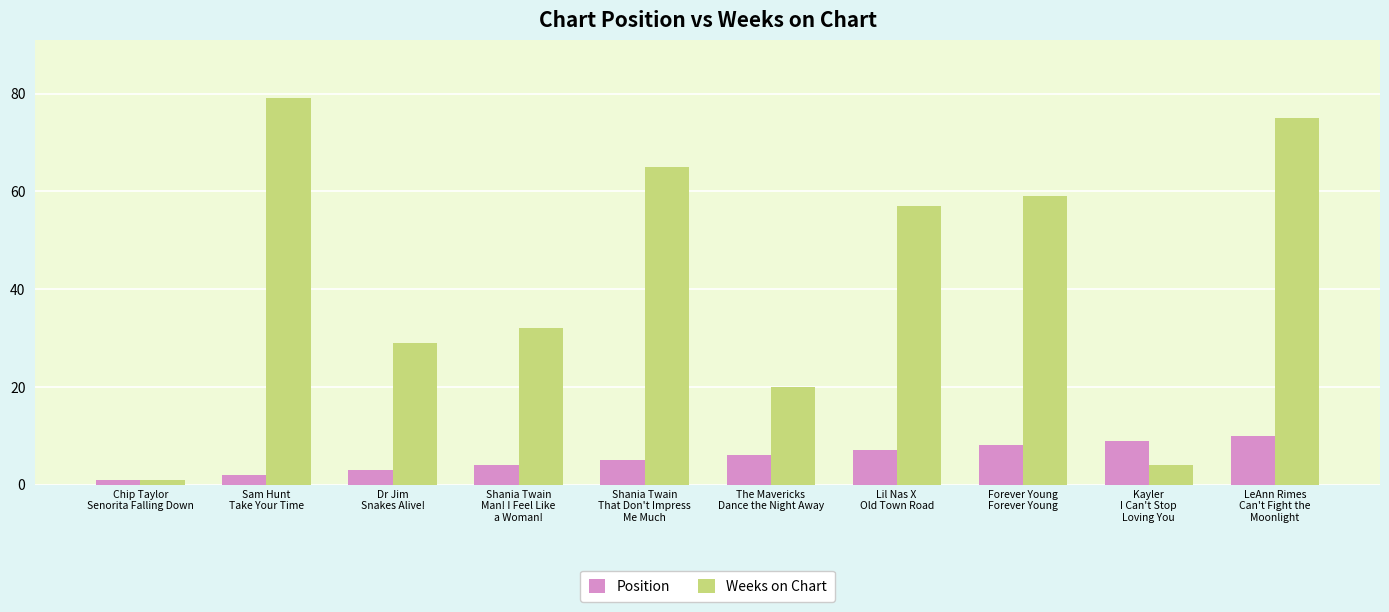

Which category has the lowest value across all series?

Chip Taylor
Senorita Falling Down